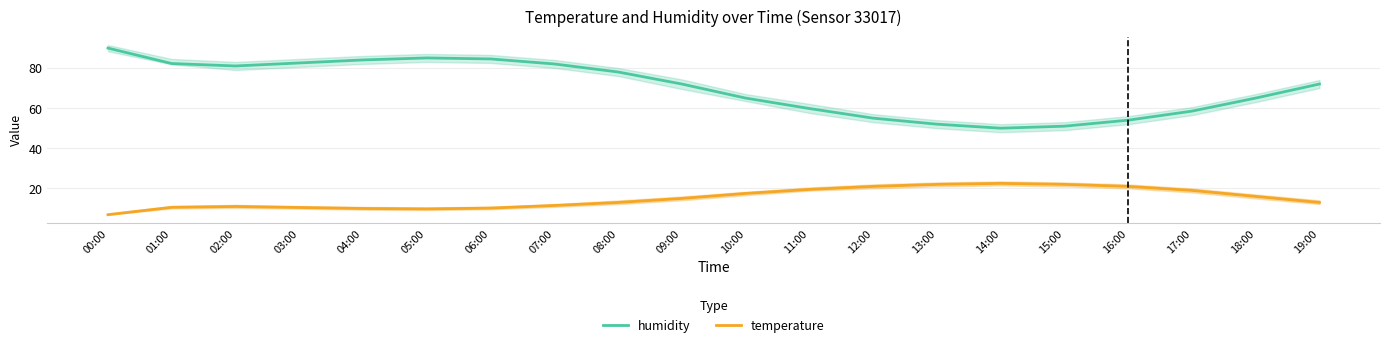

Between 08:00 and 10:00, which is larger?

08:00